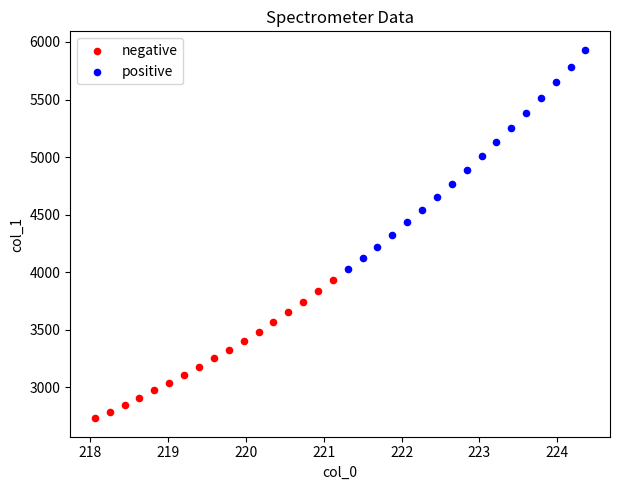

Which series reaches the maximum Y coordinate?

positive